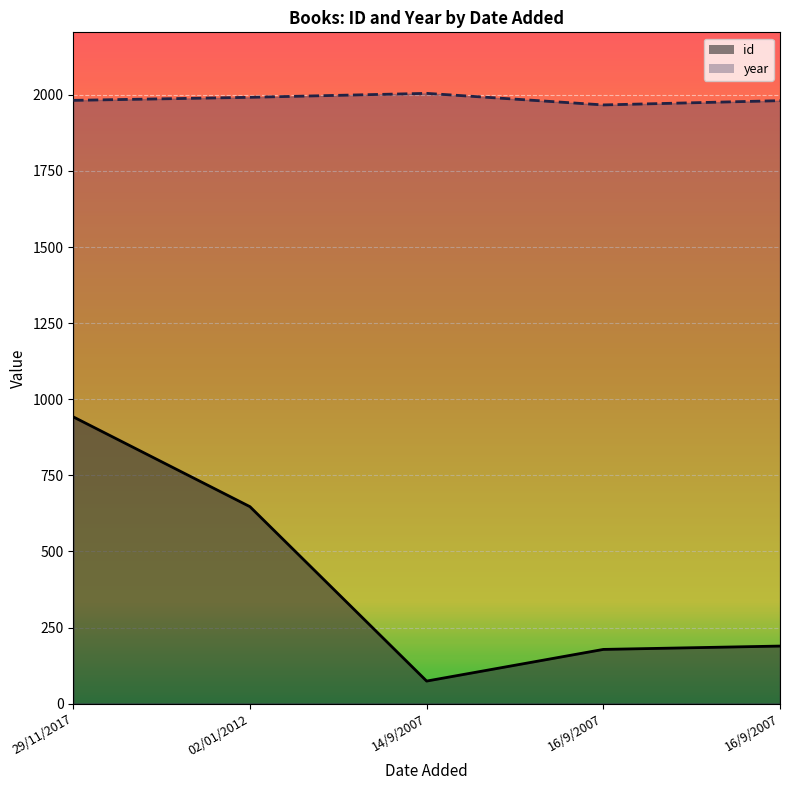

What is the difference between the maximum and minimum values in the year series?

38